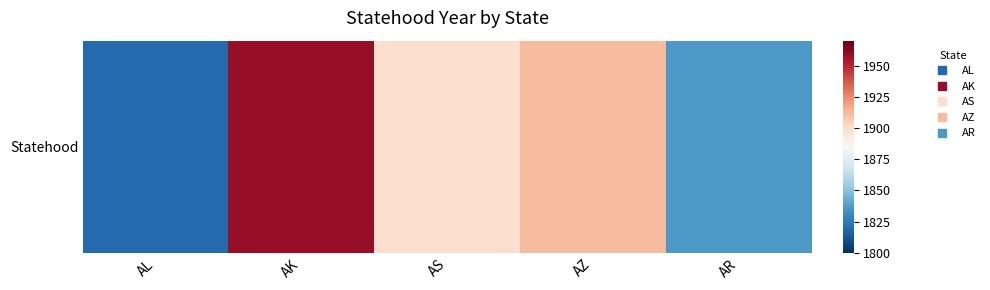

What is the sum of the values at AS and AZ?

3811